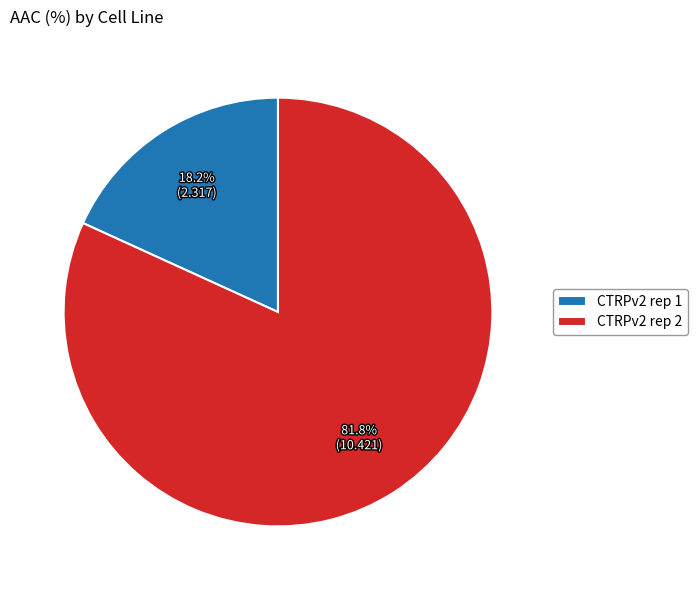

The CTRPv2 rep 1 slice represents 29% of the pie. True or false?

False